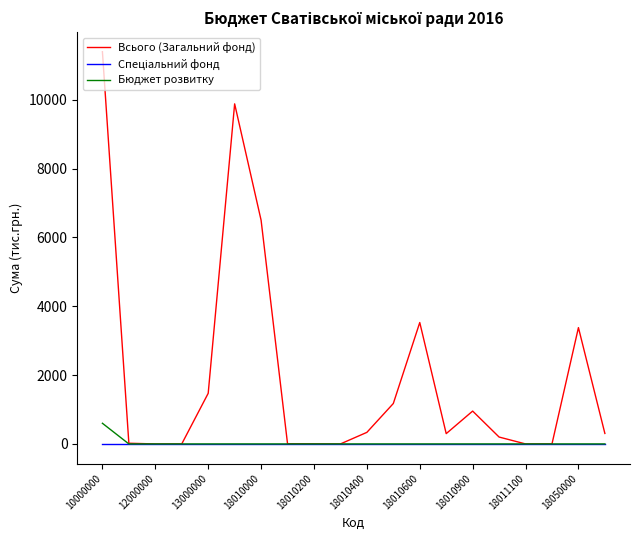

Which series has the largest total across all categories?

Всього (Загальний фонд)